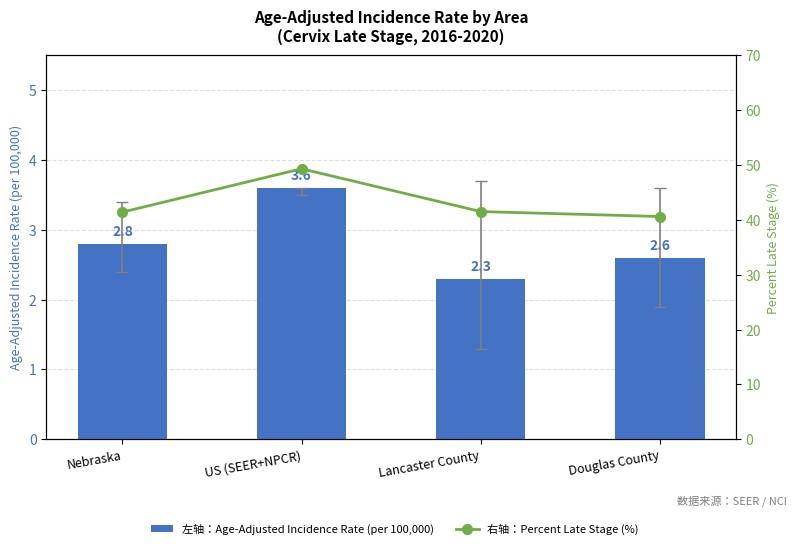

What is the total value across all series at US (SEER+NPCR)?

52.9